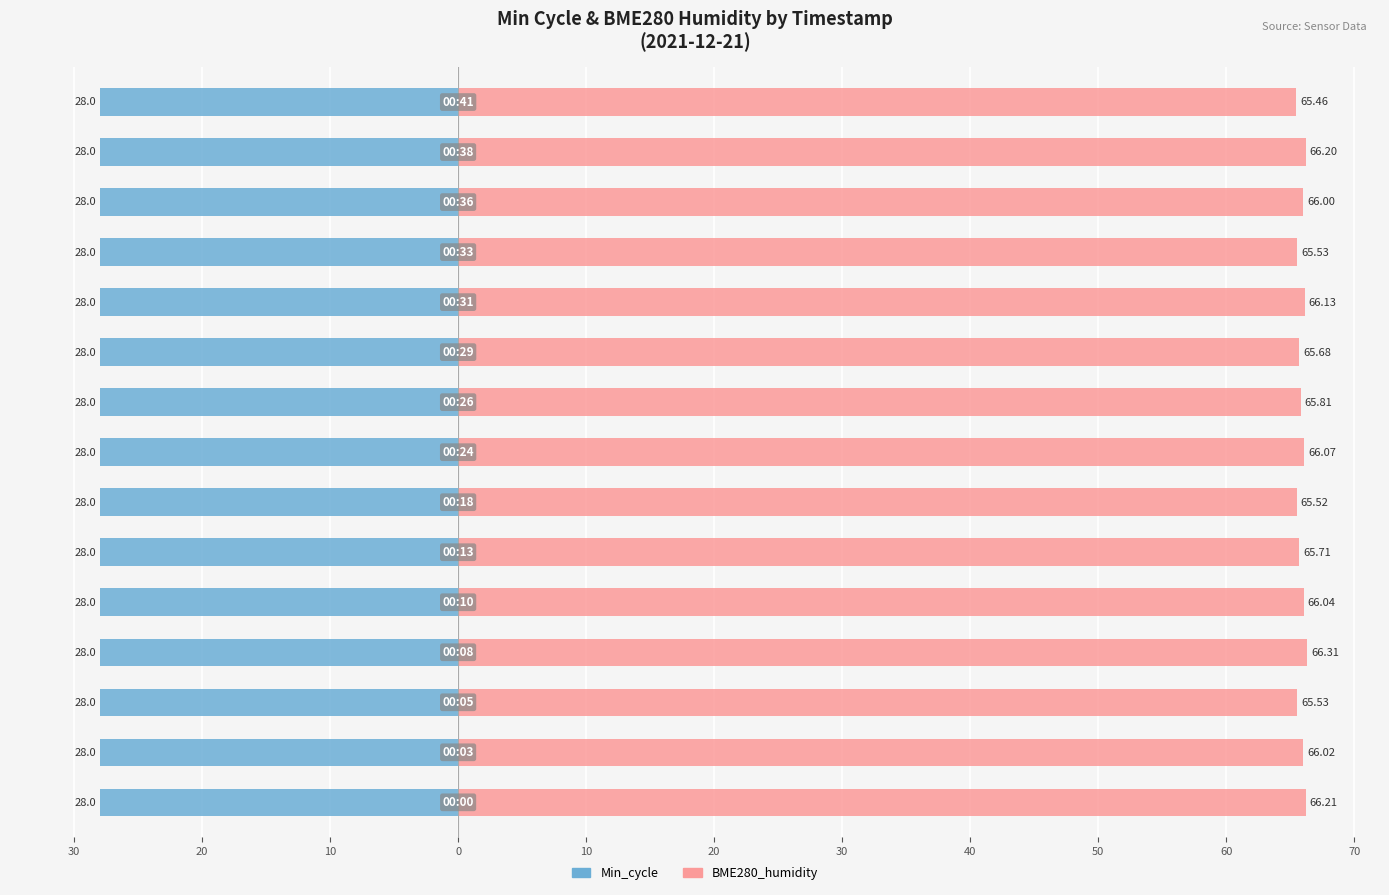

How many categories are shown in the chart?

15